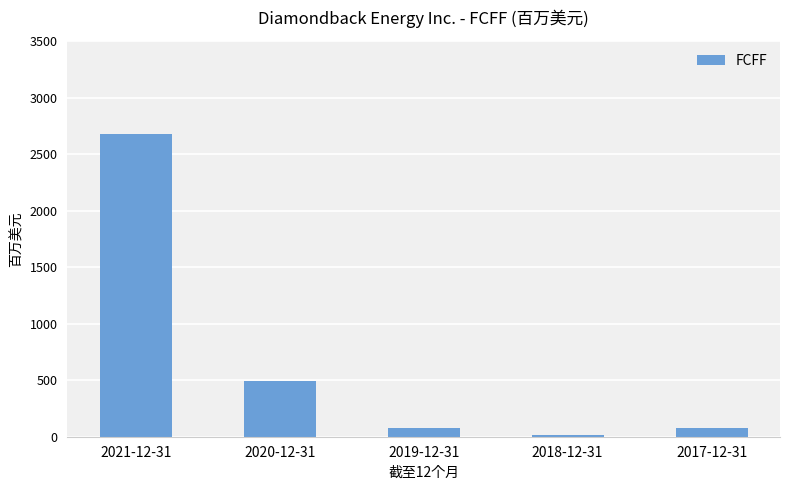

At which label is the value closest to 1347?

2020-12-31